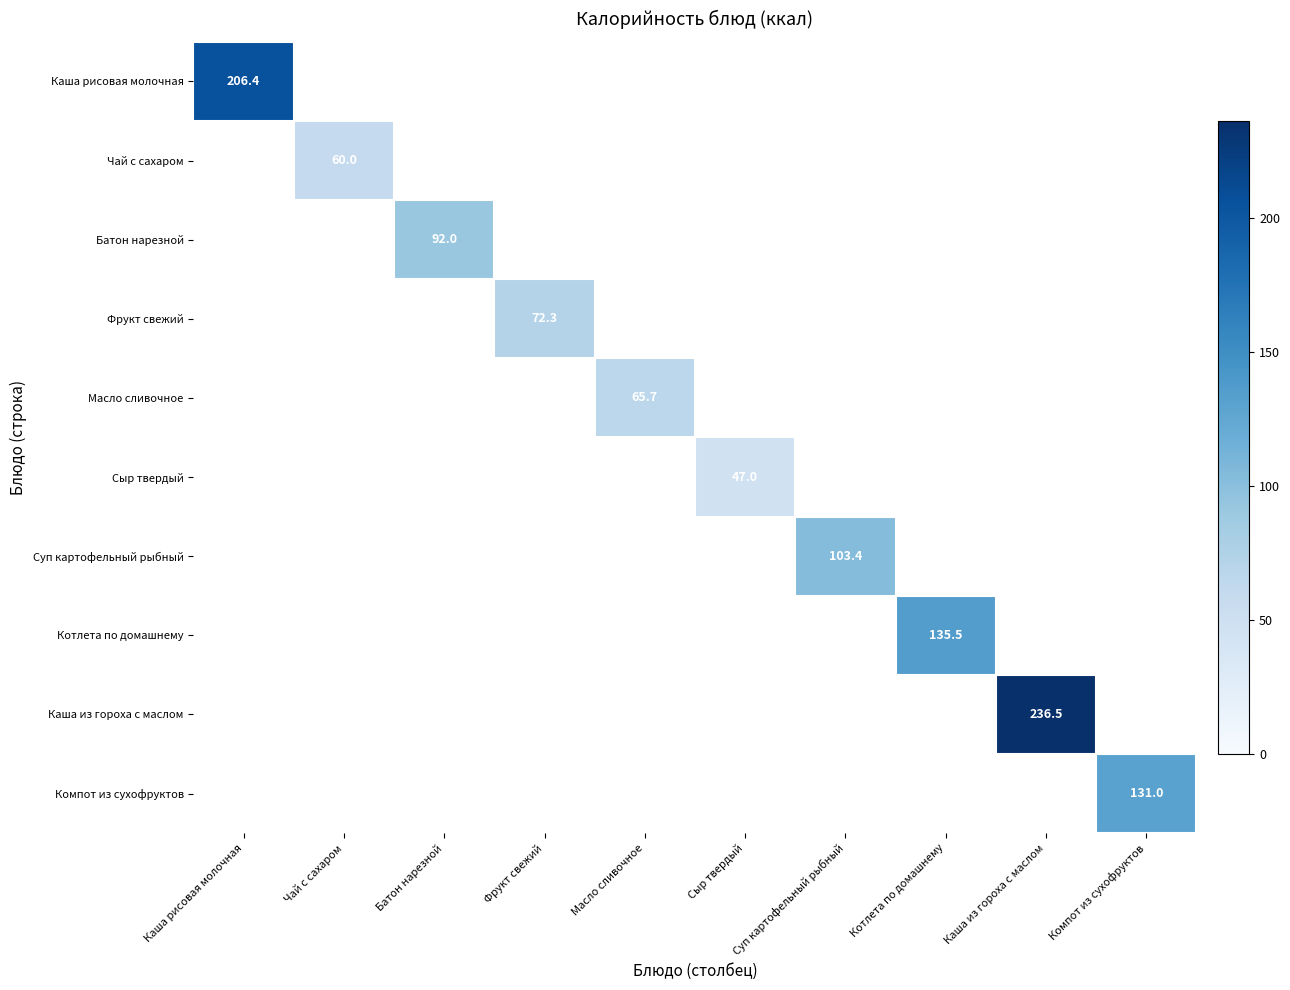

How many values in the Суп картофельный рыбный series exceed 0?

1